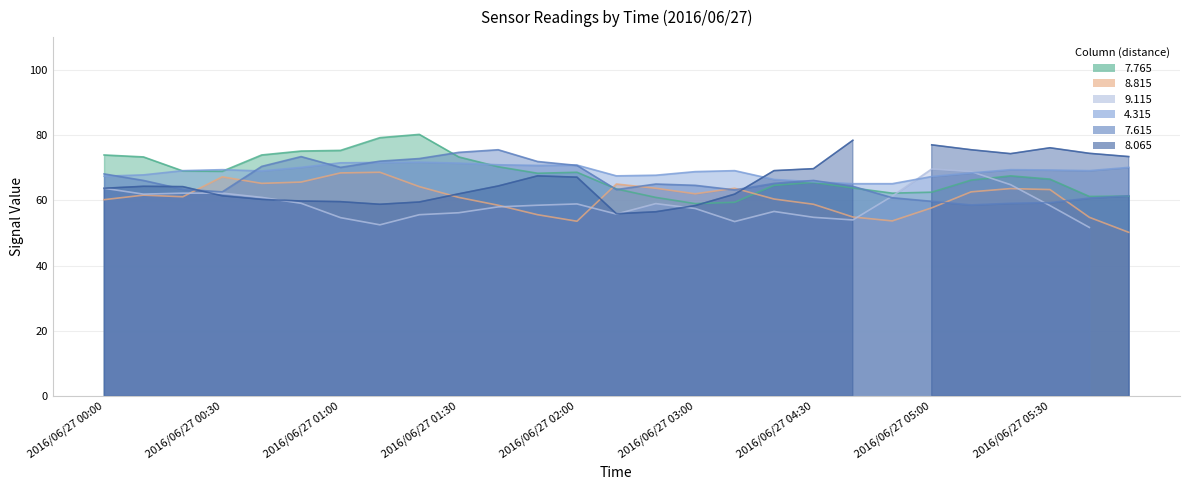

In 7.615, how many points are lower than both neighbors (excluding endpoints)?

5